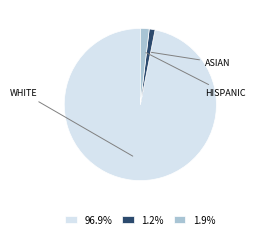

Which category has the biggest portion of the pie?

WHITE